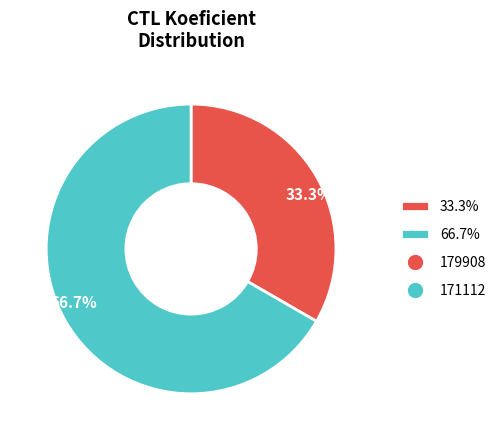

Is there a majority slice in this chart?

Yes